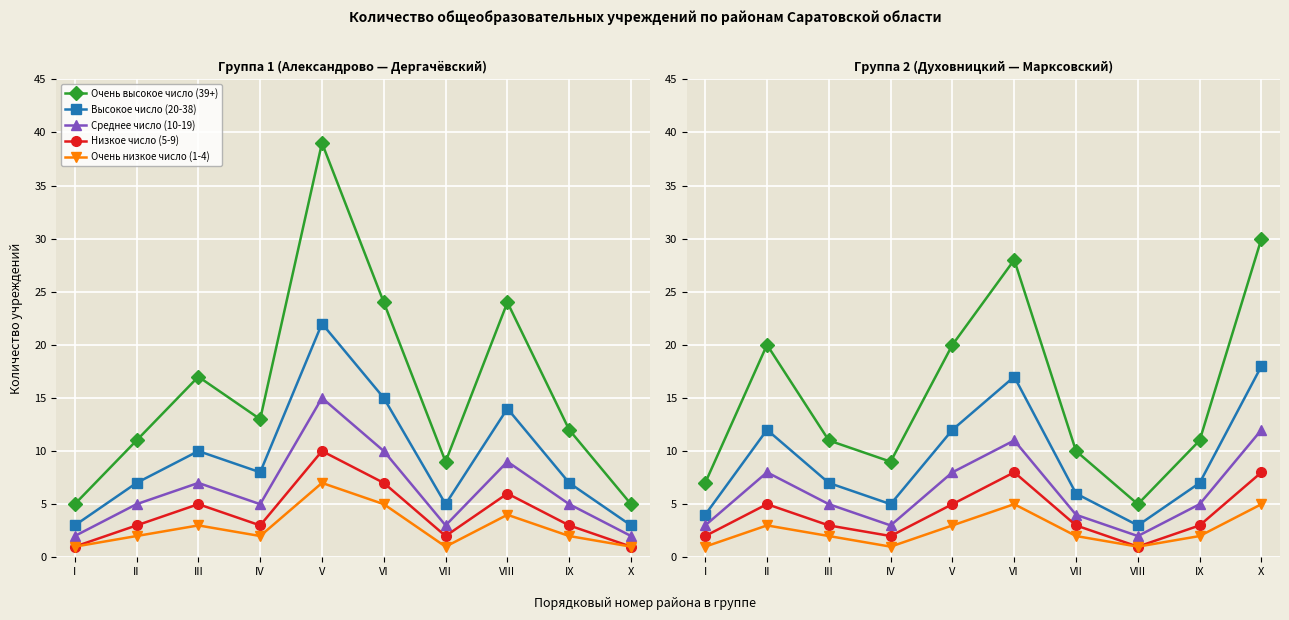

Does the chart display data point markers on the line(s)?

Yes